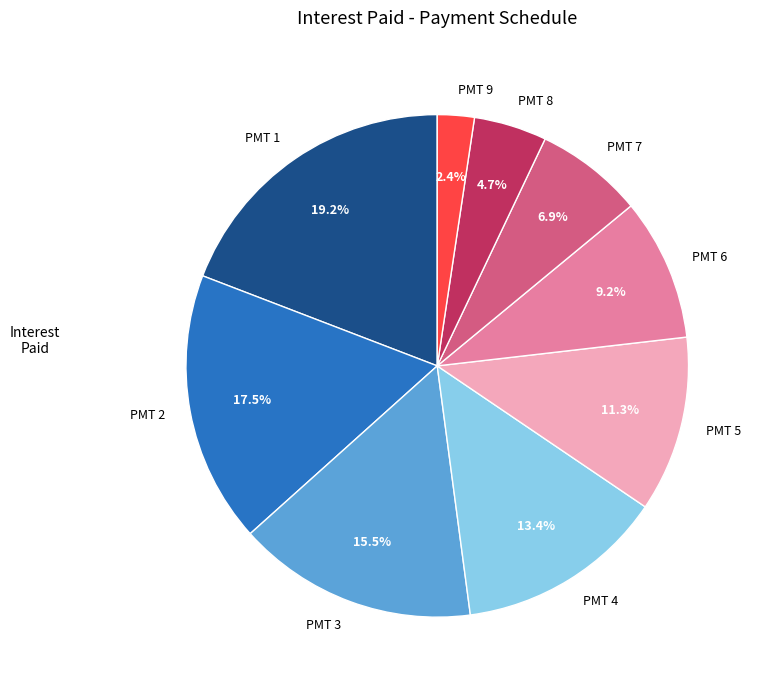

To the nearest percent, what percentage of the pie is PMT 7?

7%